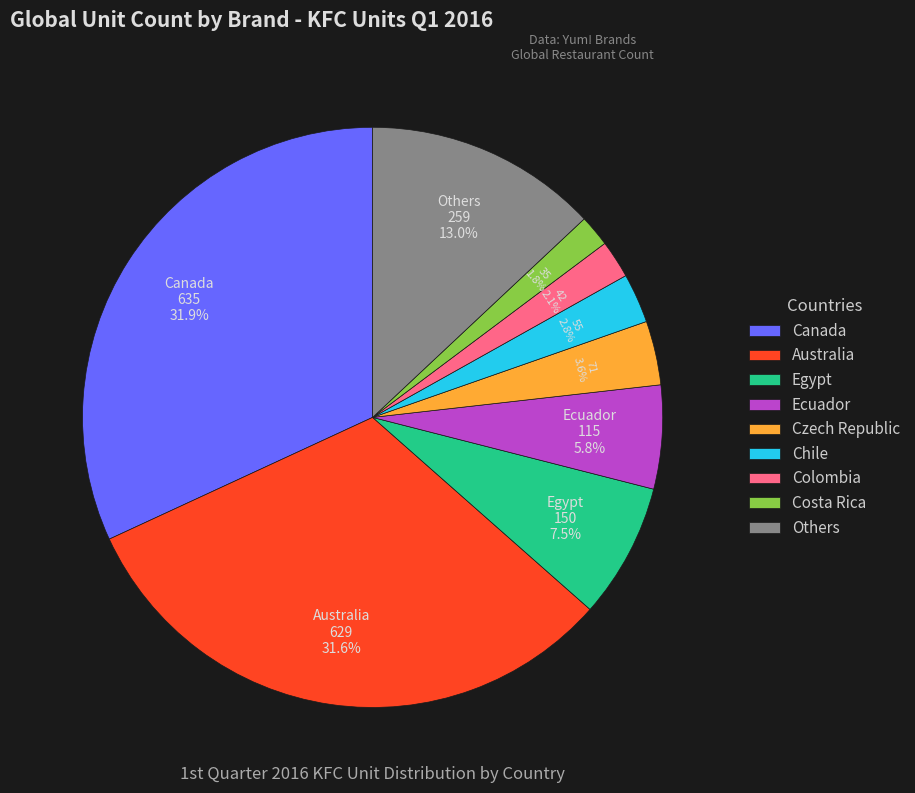

Does any single category account for the majority?

No